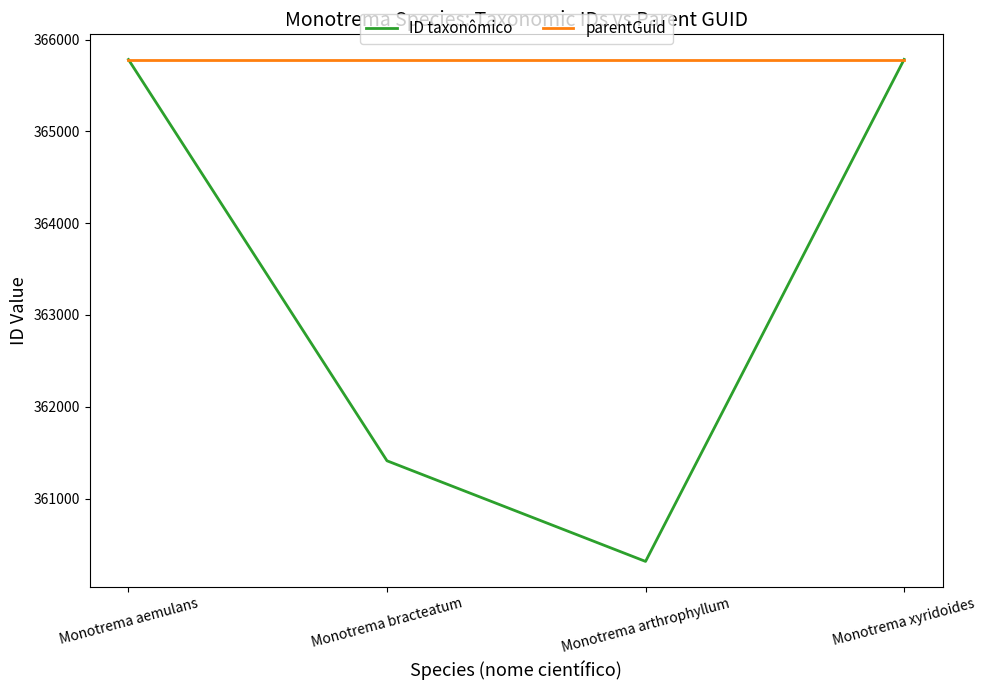

What is the difference between the ID taxonômico values at Monotrema aemulans and Monotrema arthrophyllum?

5467